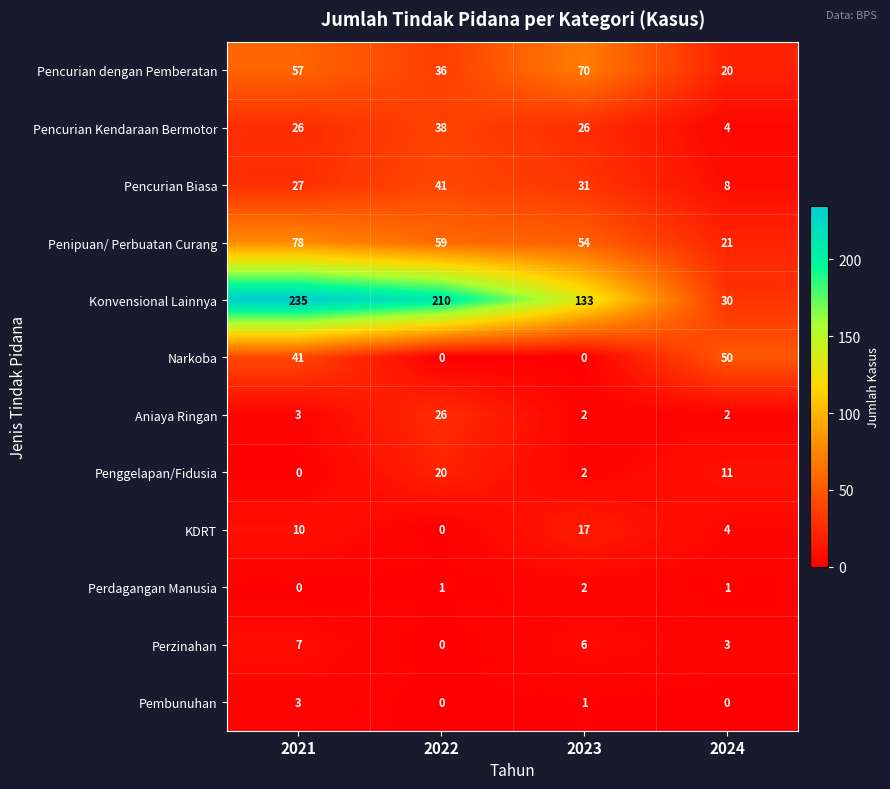

List the series in order of their peak value, lowest first.

Perdagangan Manusia, Pembunuhan, Perzinahan, KDRT, Penggelapan/Fidusia, Aniaya Ringan, Pencurian Kendaraan Bermotor, Pencurian Biasa, Narkoba, Pencurian dengan Pemberatan, Penipuan/ Perbuatan Curang, Konvensional Lainnya